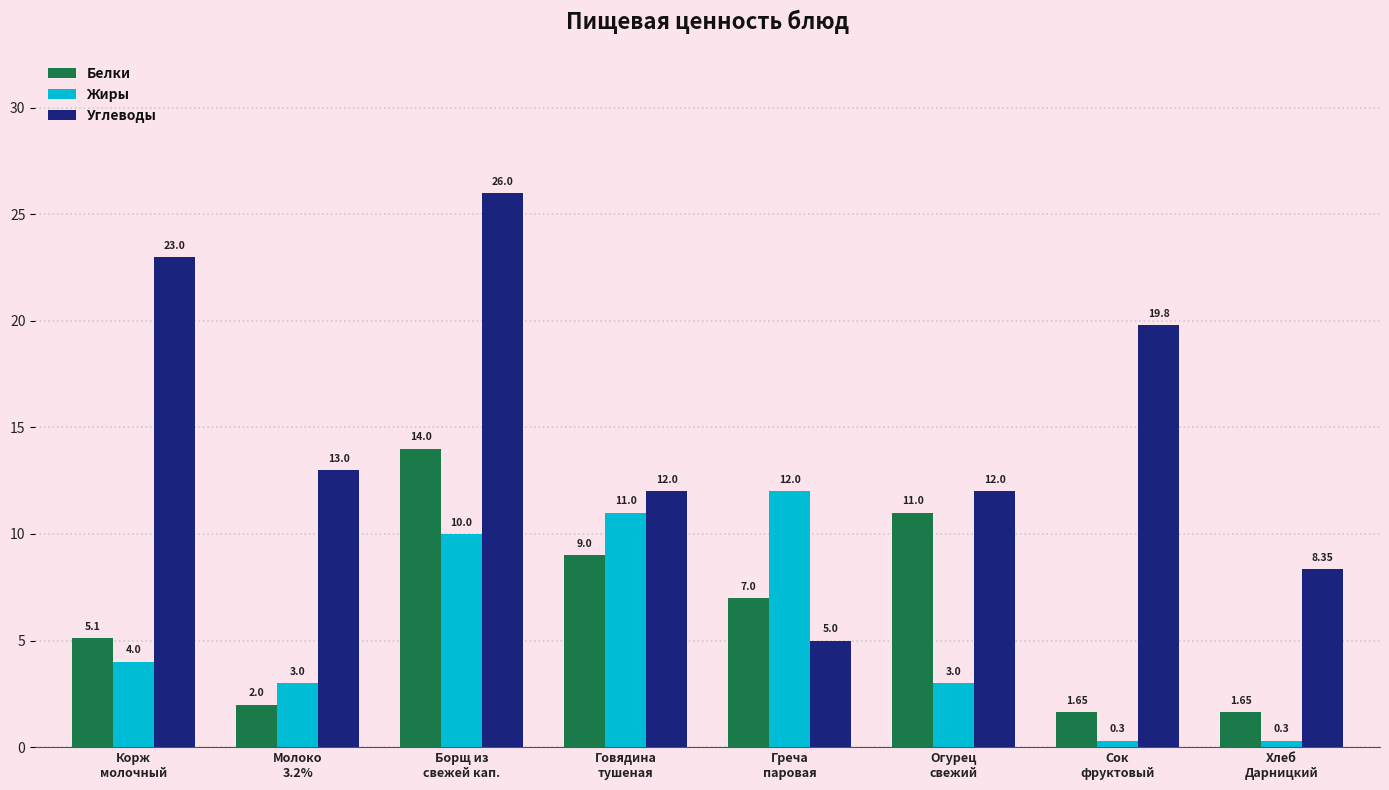

What are all the series names shown in the legend?

Белки, Жиры, Углеводы